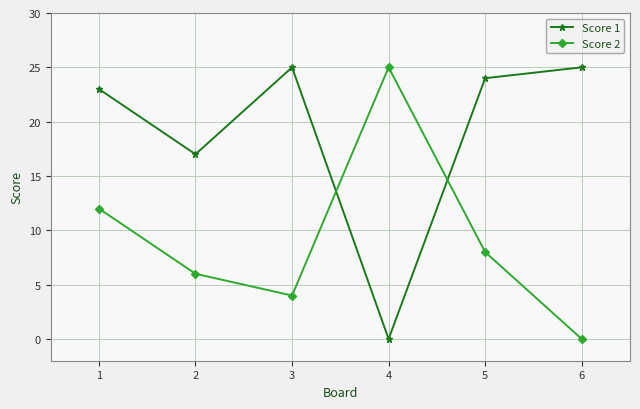

Between 1 and 5, which series saw the biggest shift?

Score 2